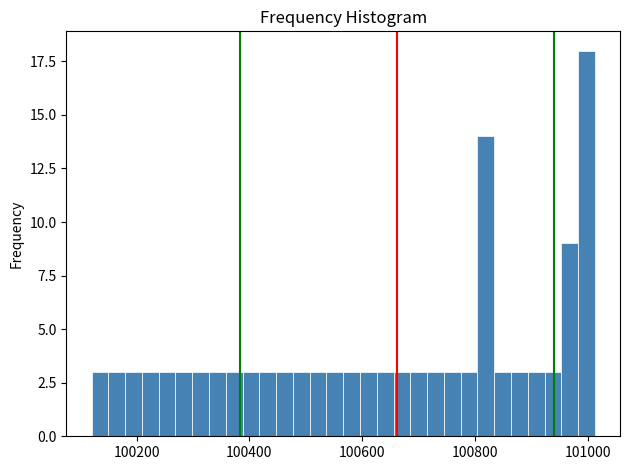

Read against the x-axis, roughly where is the centre of the tallest bar?

101000